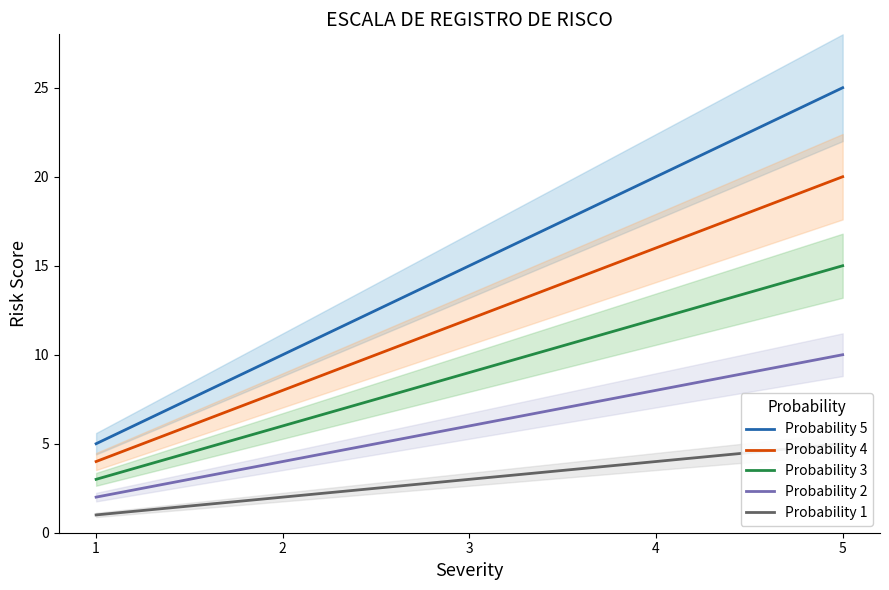

What is the total value across all series at 3?

45